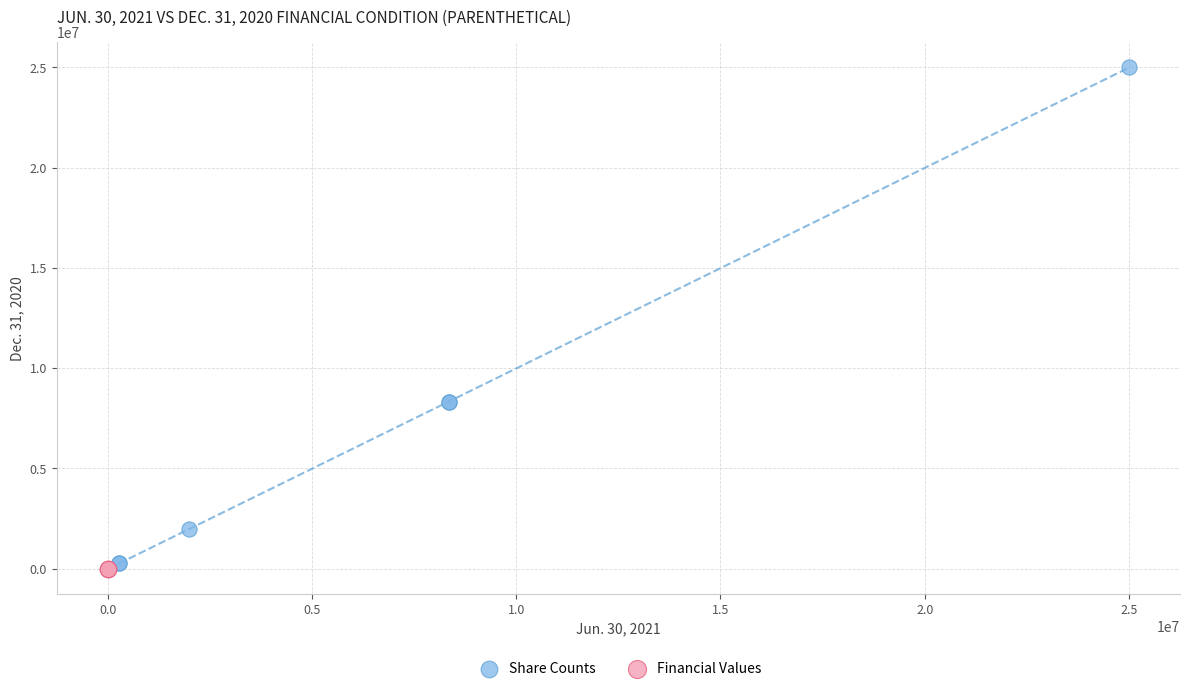

Which series contains the highest Y value?

Share Counts